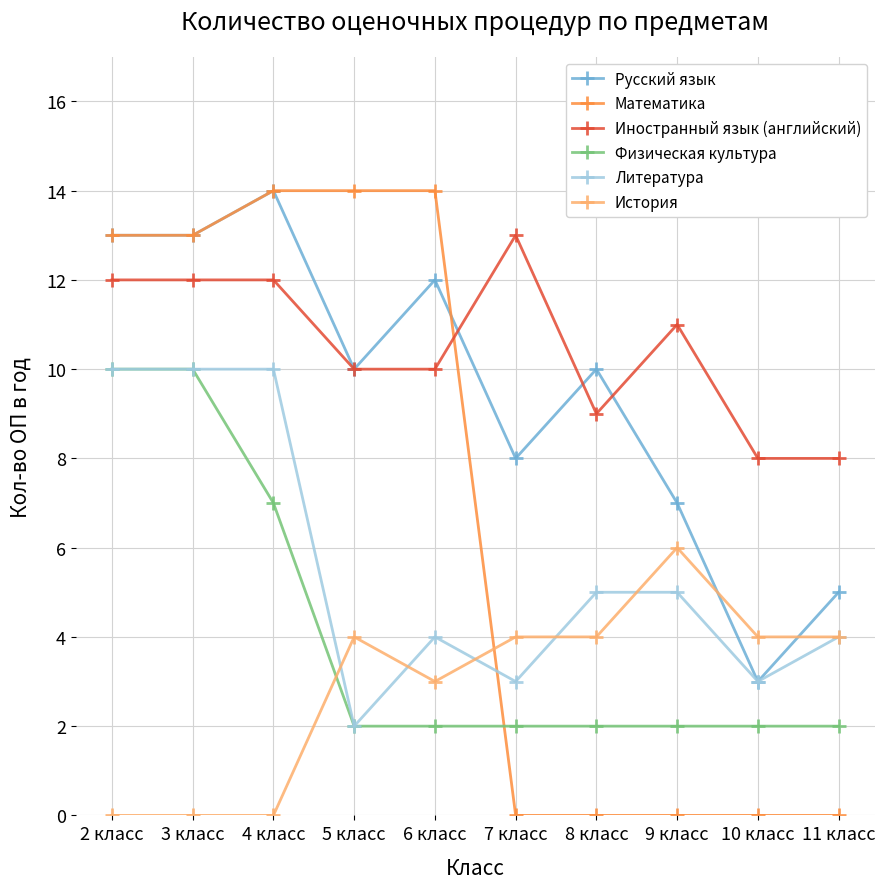

What is the average value of the Физическая культура series?

4